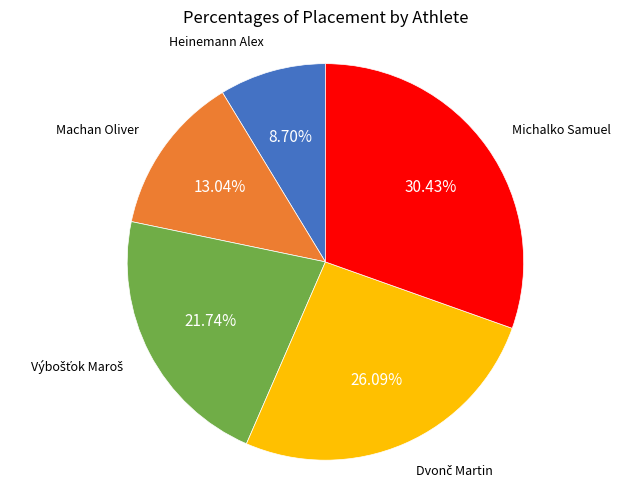

Is there a majority slice in this chart?

No